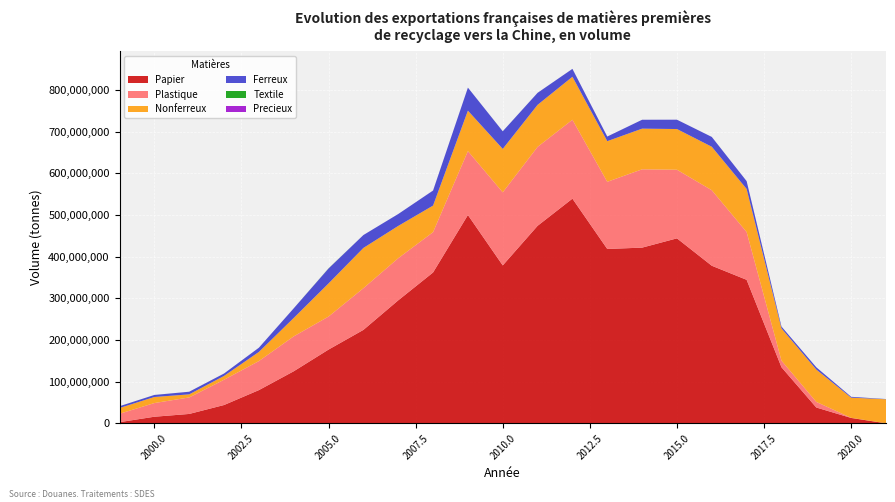

Reading left to right, list all the values displayed in this chart.

Ferreux: 4247338	4887363	6285672	5792101	10095181	23018429	35664849	30913061	28573688	36005169	55243457	42228980	28778374	18950021	11042871	21330614	22376483	23547781	18761636	4437799	5466224	2026713	499095
Nonferreux: 13804040	14534771	7377149	9123424	21922773	44153734	79527552	96658633	77469615	63760838	97060836	104241044	100844781	103136844	97527297	97598547	97652600	104362520	103330524	77306560	77597993	48465233	57706568
Papier: 2824980	15869456	22568674	43976351	79739053	124920887	177047063	224255172	295187556	362069239	499987056	379065515	474036448	539216238	418486150	421695766	443969131	378210914	344415551	134646933	38016708	12956806	100844
Plastique: 20182132	32827380	39611860	60682286	69681798	83817048	79240899	100013072	101108395	96770968	153364028	175307553	189483200	189345786	161176233	187933906	164665569	181211367	114722079	15904499	13472998	252140	78
Textile: 75447	63771	27320	25317	13469	70773	405090	2047	253	21671	20500	93533	37983	13940	16681	642	2284	1489	28454	5204	2204	4233	49558
Precieux: 0	5	18899	0	26078	30320	122348	38200	0	142411	5	1	24000	17420	61901	16945	45265	0	0	0	0	0	0